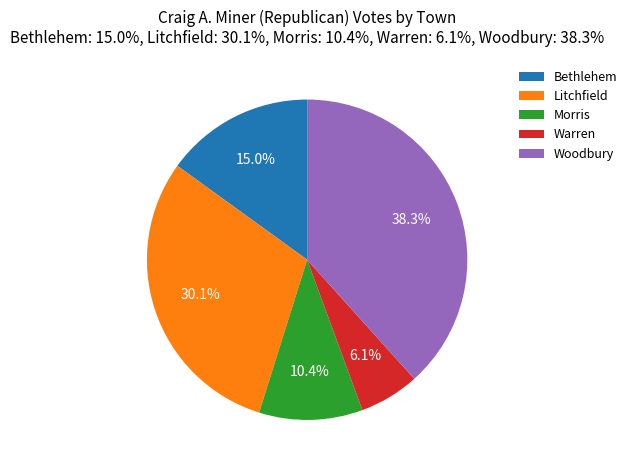

What portion of the pie excludes Litchfield?

69.9%